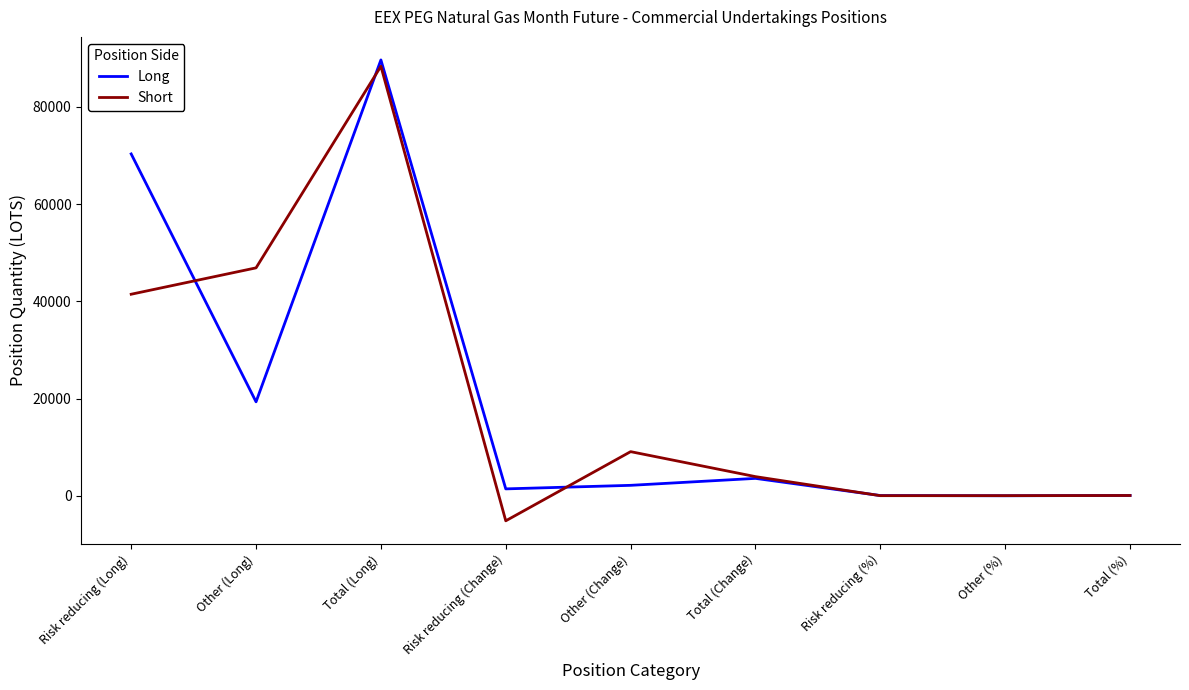

At how many categories does at least one series exceed 20686?

3